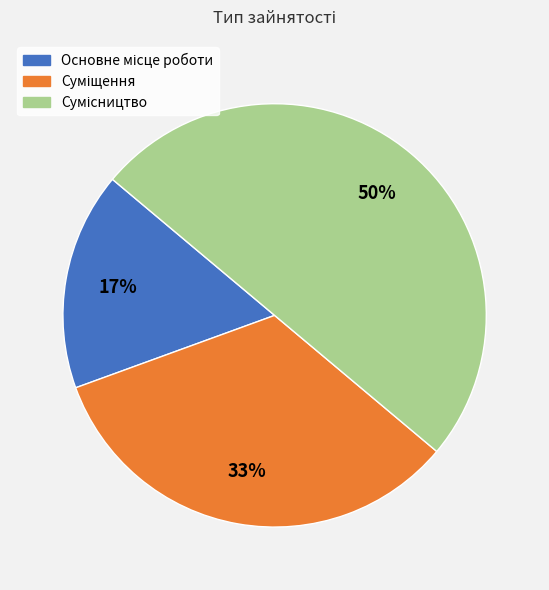

To the nearest percent, what is the difference between the largest and smallest slice percentages?

33%